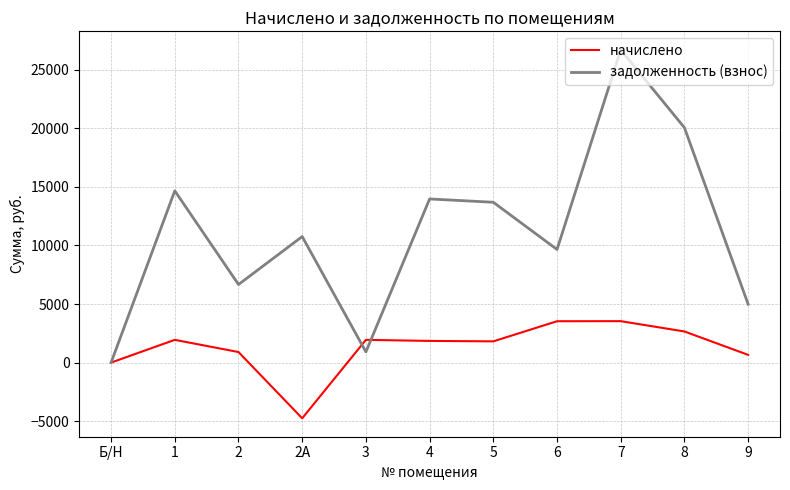

Where is the first local maximum for задолженность (взнос)?

1